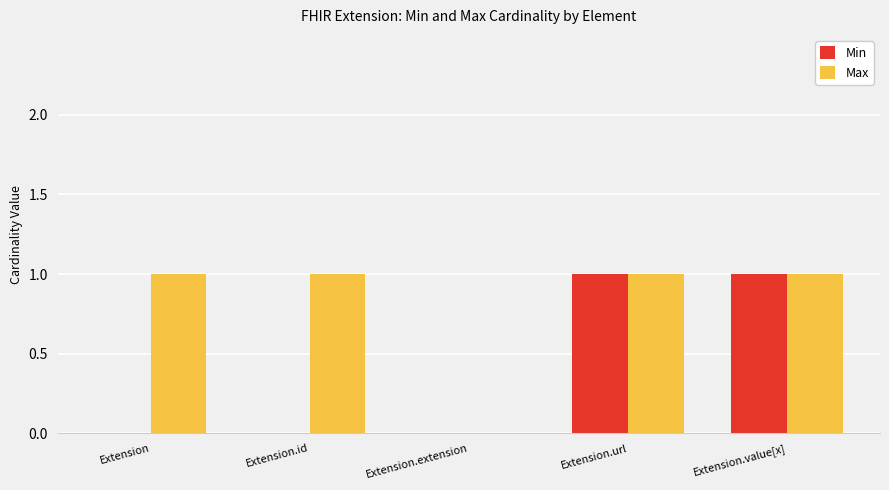

The Max series shows 1 at Extension.id. True or false?

True